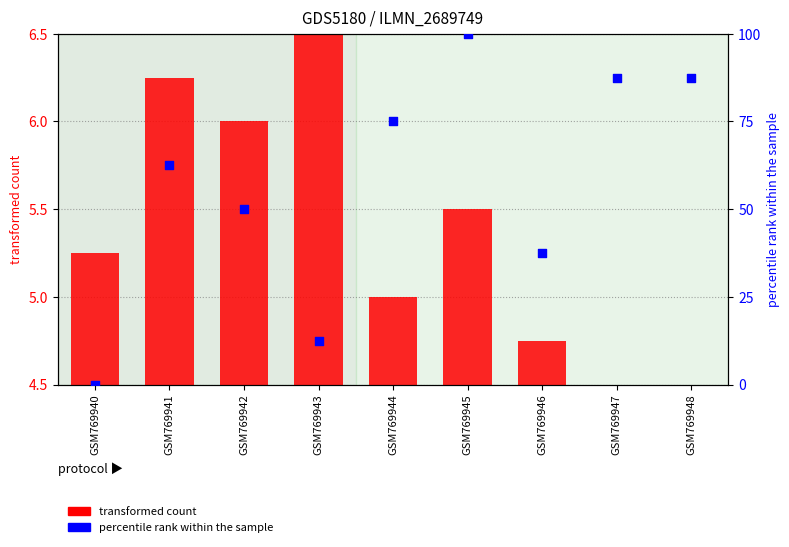

Is the value of col_4 (transformed count) at GSM769941 greater than the value of col_9 (percentile rank) at GSM769941?

No